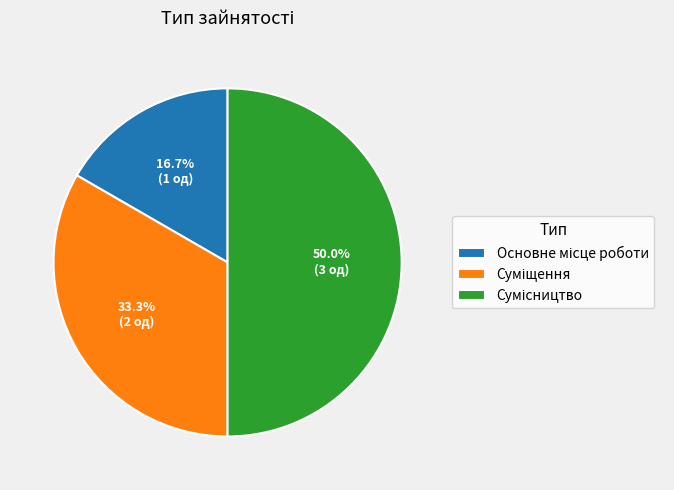

Count the number of slices in the pie.

3